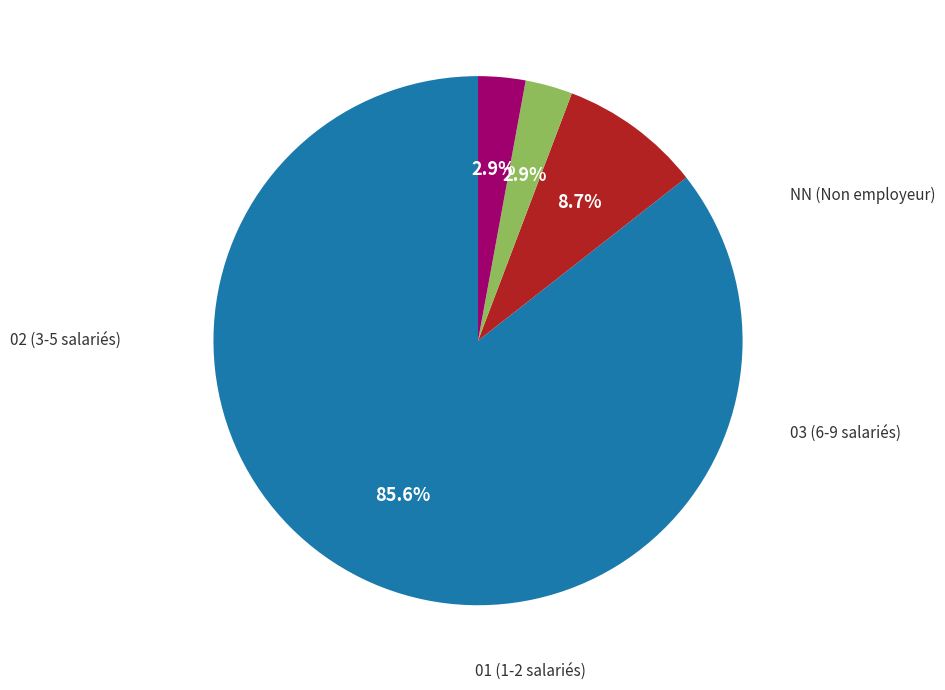

Does any single category account for the majority?

Yes